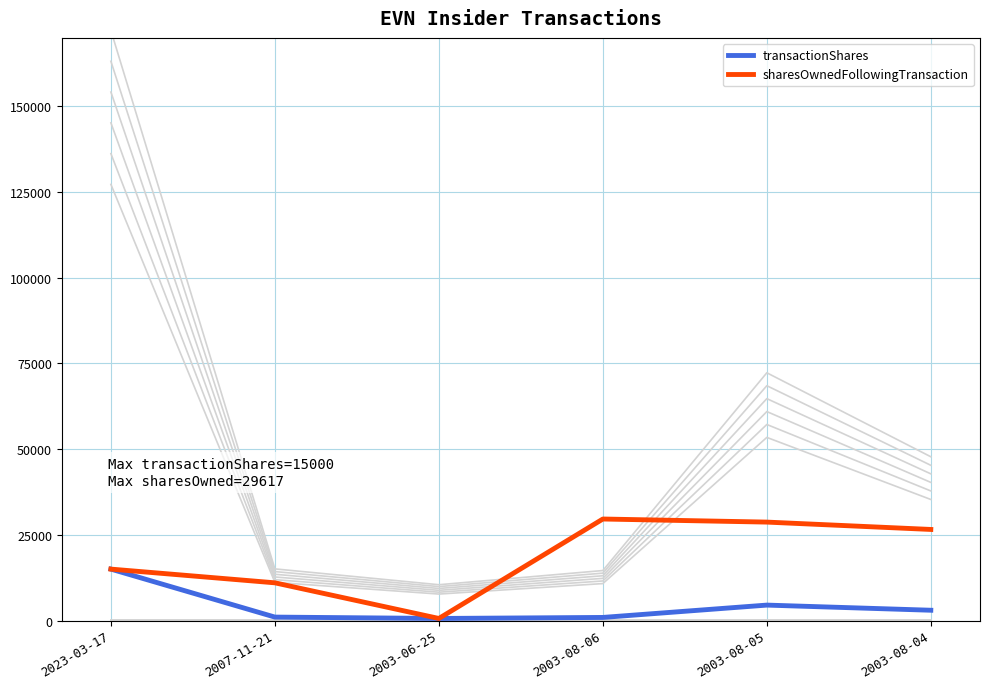

The value of transactionShares at 2007-11-21 is 1717. True or false?

False